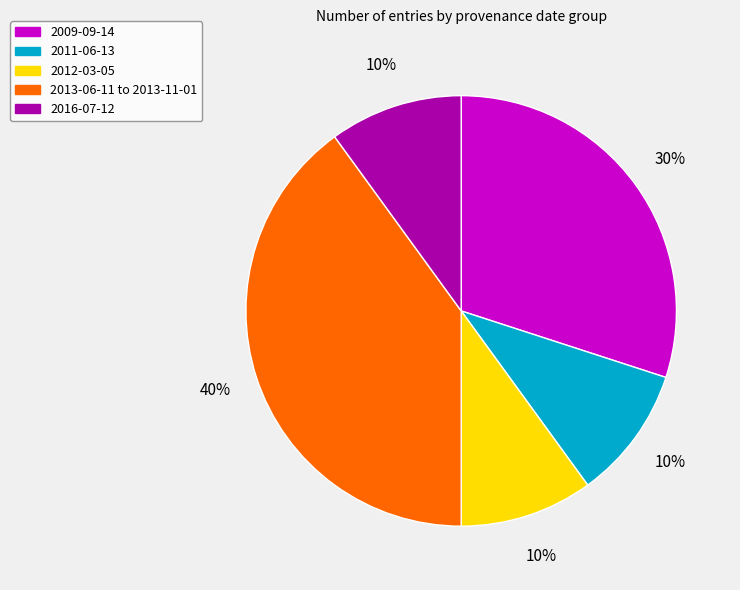

Does any single category account for the majority?

No